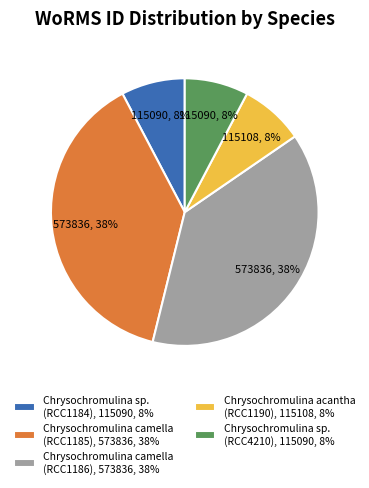

What percentage is the Chrysochromulina sp. (RCC1184) slice, to the nearest percent?

8%